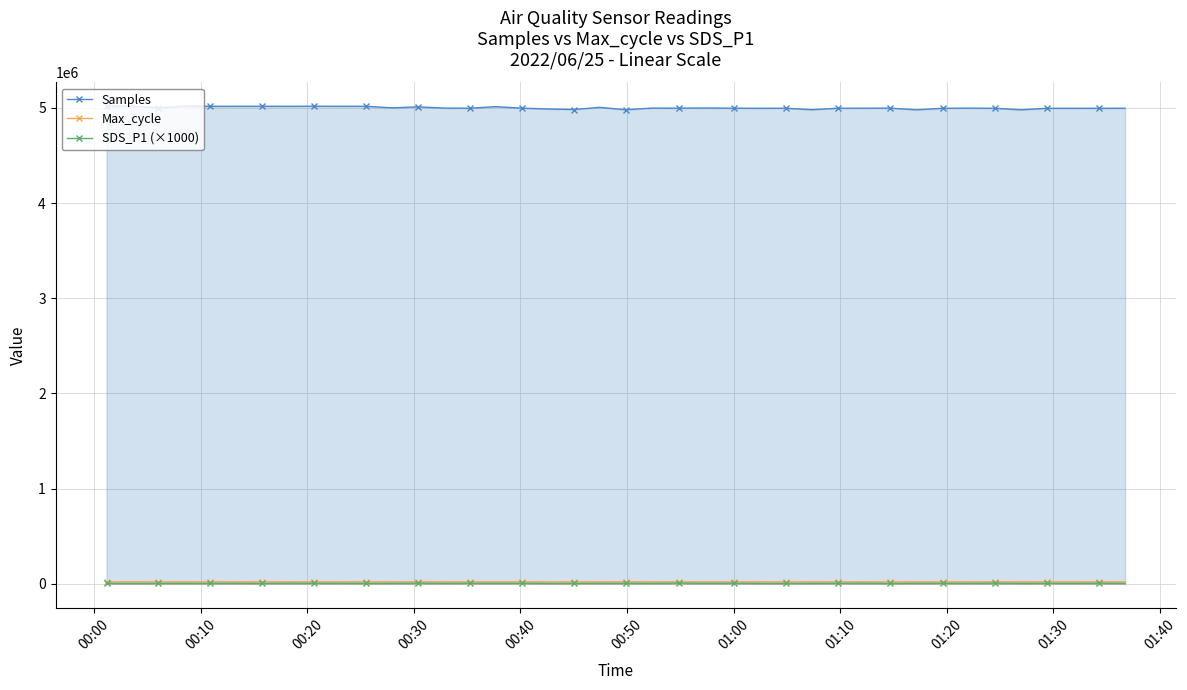

Reading right to left, extract all data points from this chart.

Samples: 4995771.0	4995013.0	4995166.0	4995078.0	4979074.0	4995095.0	4996769.0	4995165.0	4979092.0	4996952.0	4995976.0	4995703.0	4979792.0	4996062.0	4995120.0	4996016.0	4998315.0	4996328.0	4997432.0	4979748.0	5004939.0	4982350.0	4988090.0	4996393.0	5012329.0	4995878.0	4997255.0	5010105.0	4999784.0	5016236.0	5016153.0	5017089.0	5015800.0	5016516.0	5016048.0	5015927.0	5017563.0	5000129.0	5017591.0	5016669.0
Max_cycle: 20068.0	20030.0	20022.0	20106.0	20415.0	20054.0	20030.0	20025.0	20057.0	20026.0	20072.0	20573.0	20029.0	20018.0	20362.0	20018.0	20085.0	20125.0	20014.0	20344.0	20019.0	20034.0	20041.0	20102.0	20034.0	20042.0	20027.0	20061.0	20026.0	20030.0	20018.0	20026.0	20038.0	20458.0	20022.0	20021.0	20022.0	20108.0	20362.0	20029.0
SDS_P1 (×1000): 3850.0	5720.0	3670.0	4350.0	3100.0	6350.0	3920.0	4300.0	4400.0	2420.0	5930.0	4430.0	3450.0	3220.0	3100.0	5630.0	4550.0	6470.0	4030.0	4220.0	4150.0	3470.0	3350.0	4780.0	5030.0	4550.0	3880.0	5800.0	3780.0	3400.0	4220.0	4880.0	5780.0	2920.0	4550.0	3580.0	3670.0	3800.0	2600.0	3350.0